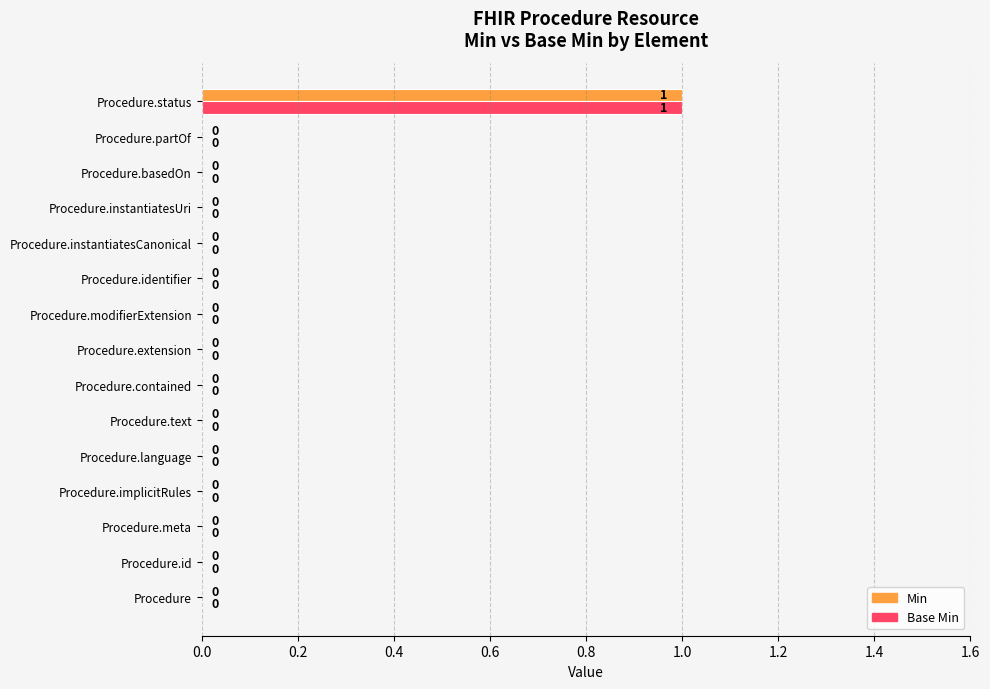

True or false: Base Min has a value of 1 at Procedure.

False